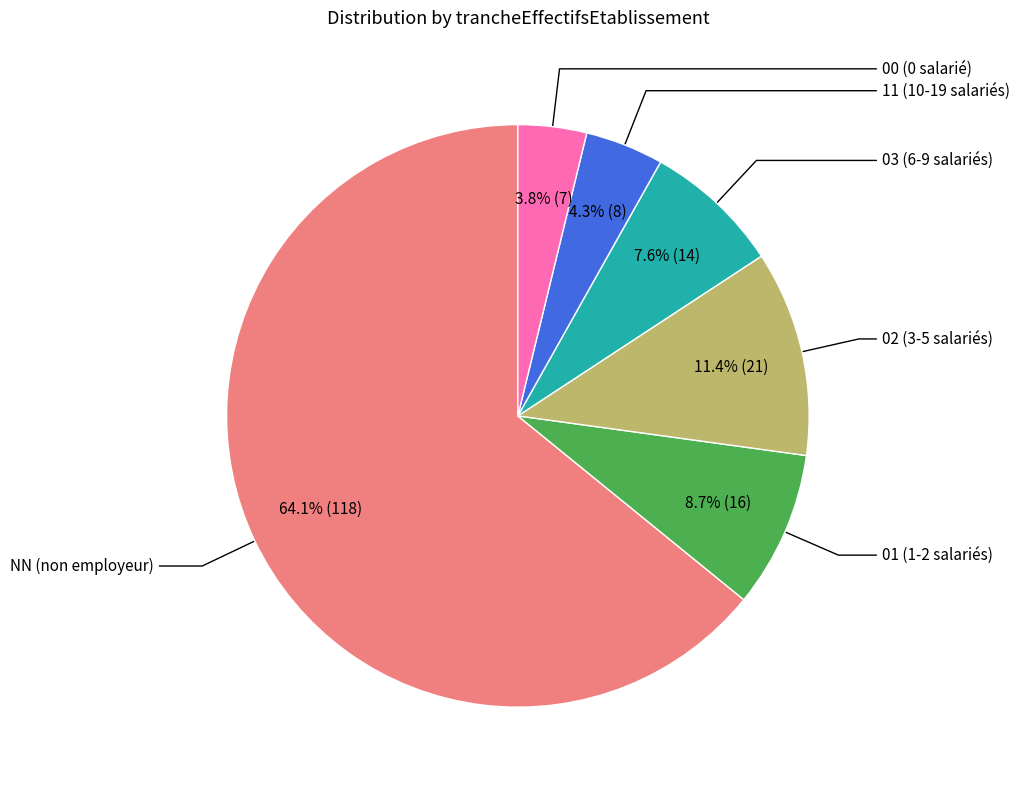

What percentage is the 02 slice, to the nearest percent?

11%